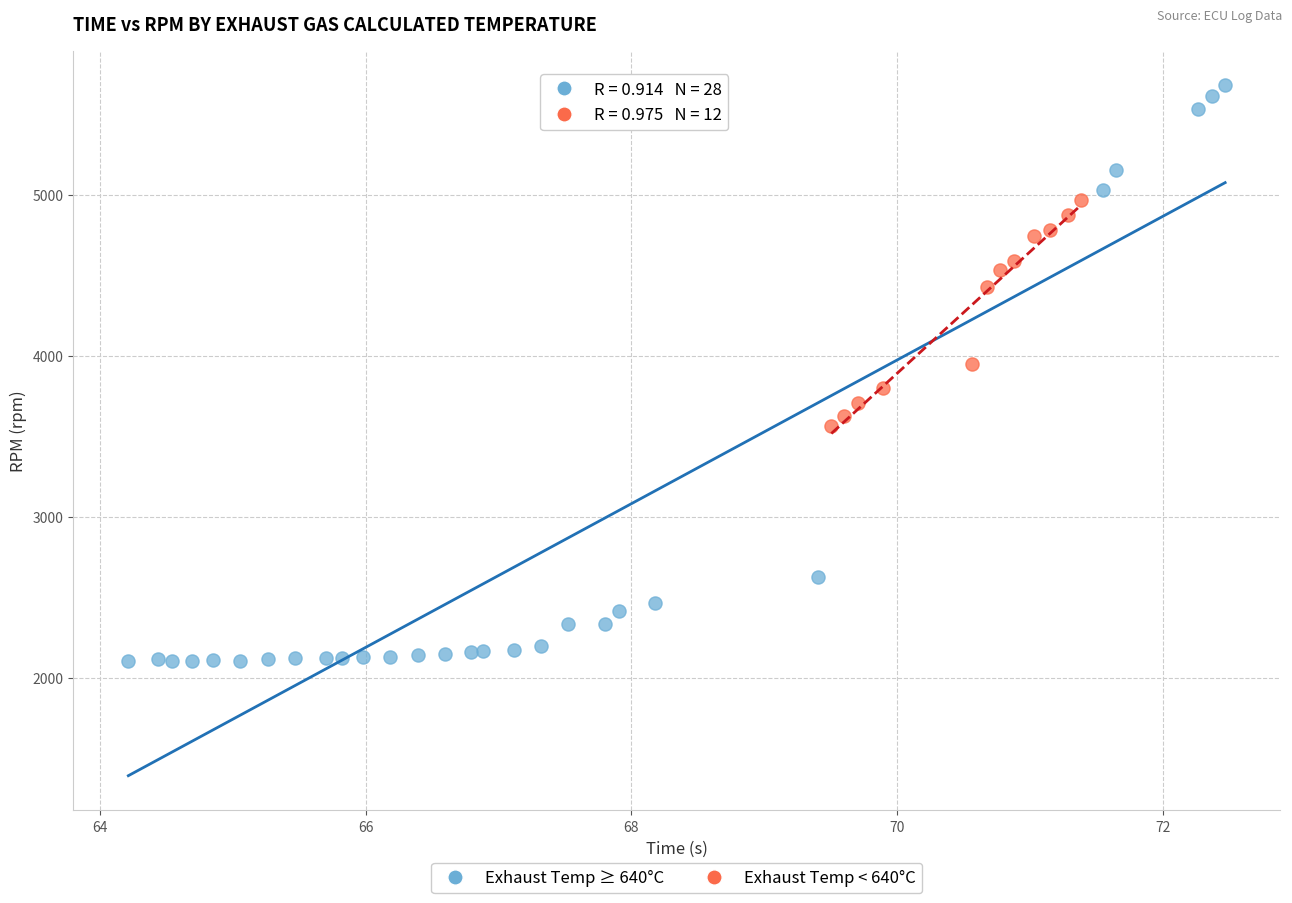

Which series reaches the minimum Y coordinate?

Exhaust Temp ≥ 640°C